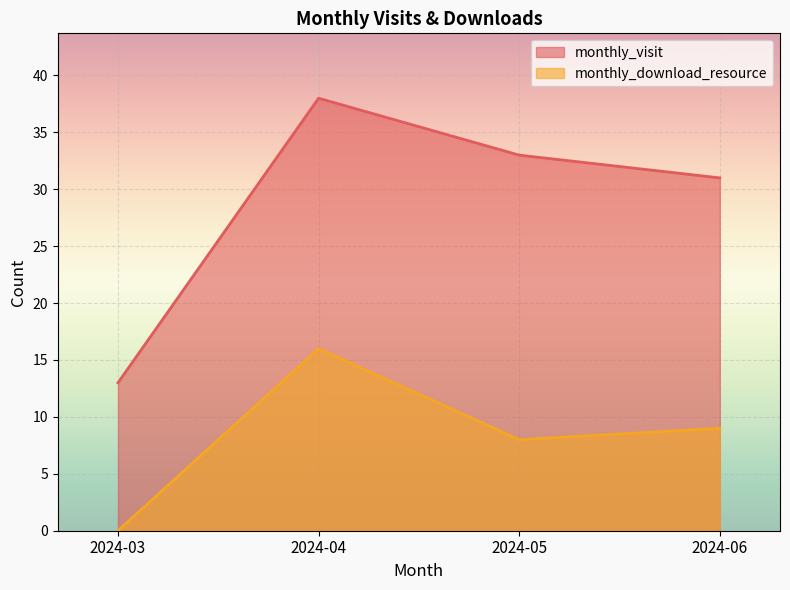

What are all the series names shown in the legend?

monthly_visit, monthly_download_resource